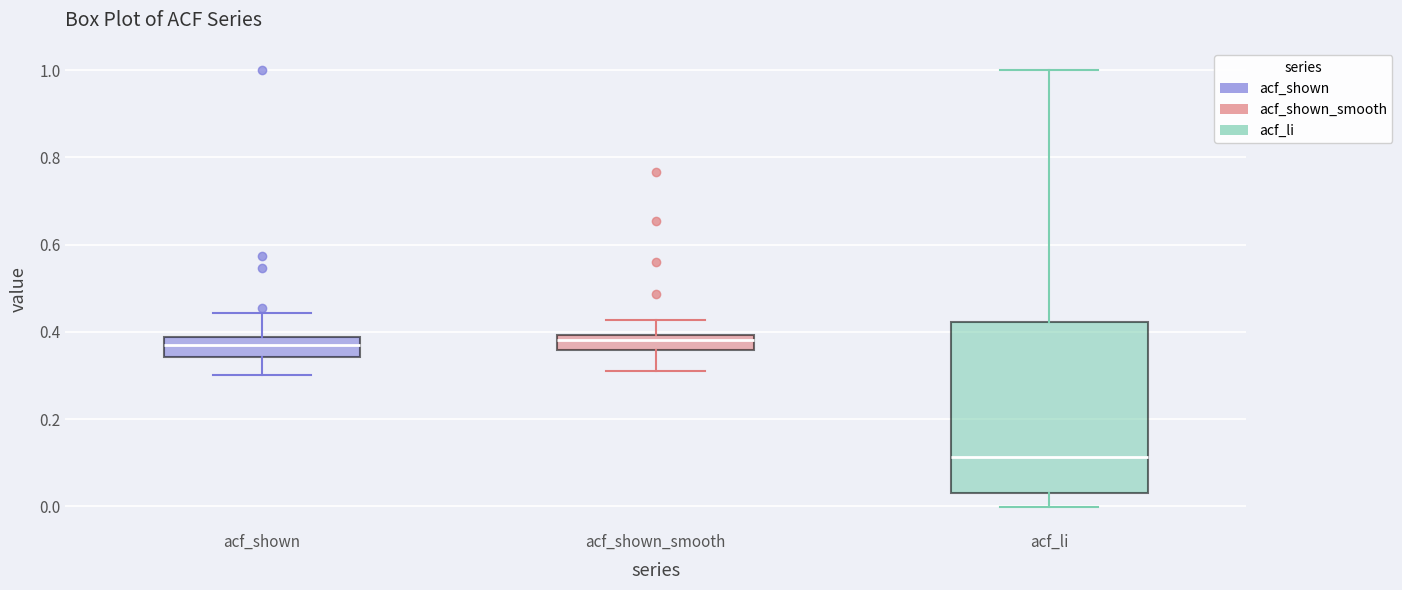

Reading left to right, read every box against the y-axis: the position of its median line, the range the box covers, and the ends of its whiskers. The values are not printed on the chart, so give them approximately, as read against the axis.

acf_shown: median 0.38 (inside the box), box 0.34 to 0.38, whiskers 0.30 to 0.44
acf_shown_smooth: median 0.38, box 0.36 to 0.40, whiskers 0.32 to 0.42
acf_li: median 0.12, box 0.04 to 0.42, whiskers 0.00 to 1.00